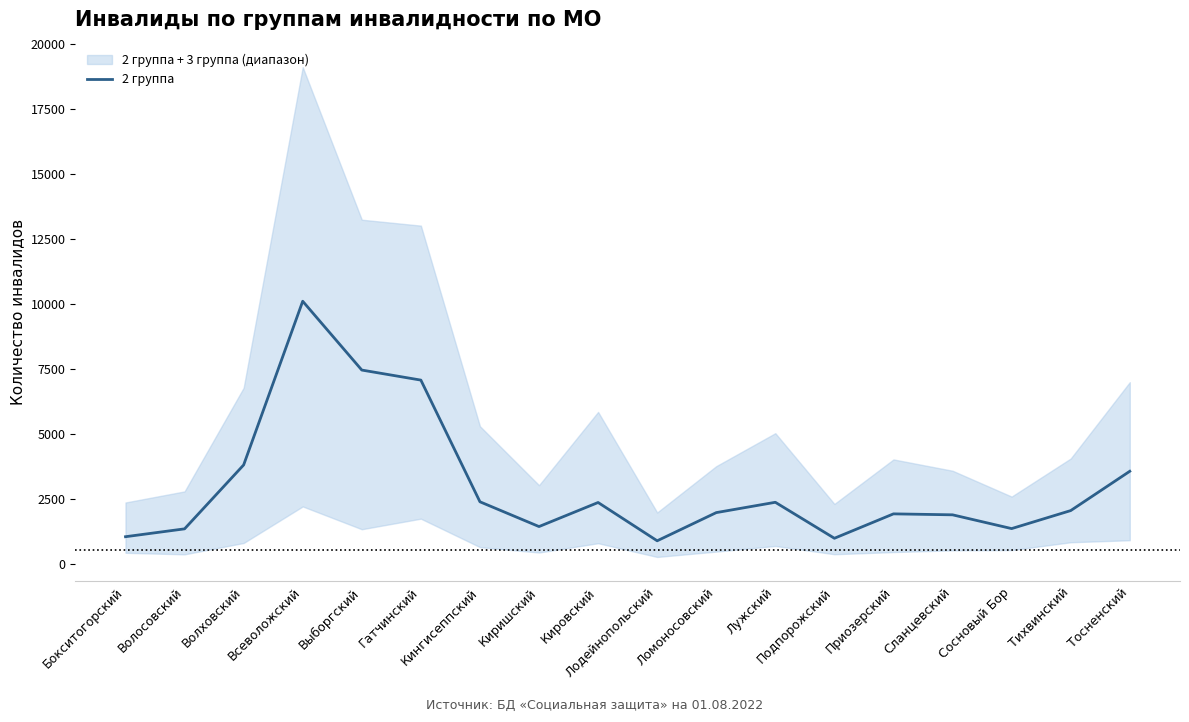

True or false: the data has more than 1 interior local peaks.

True